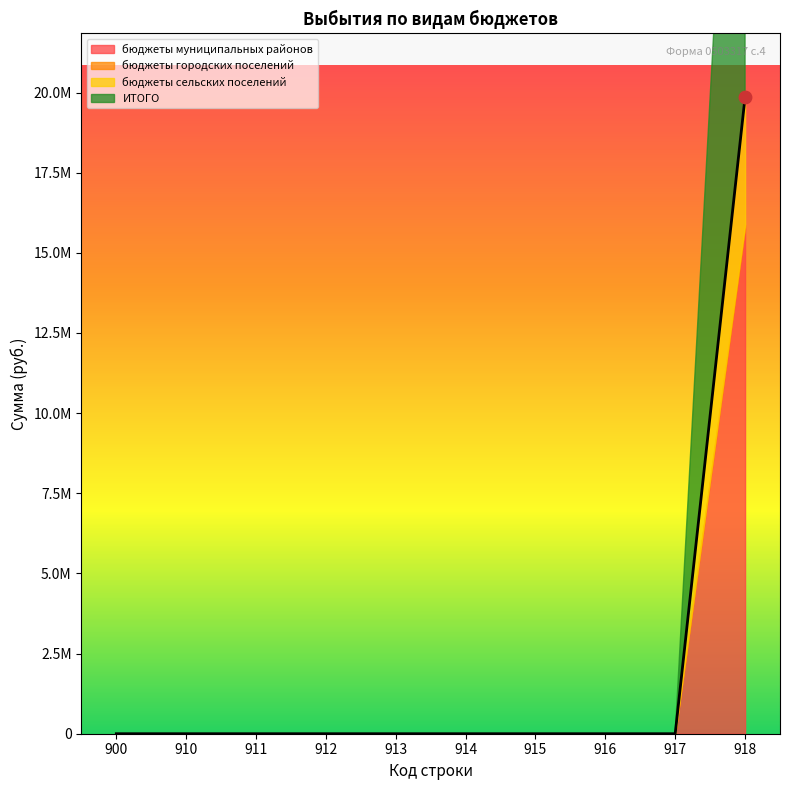

Which series has the largest total across all categories?

ИТОГО